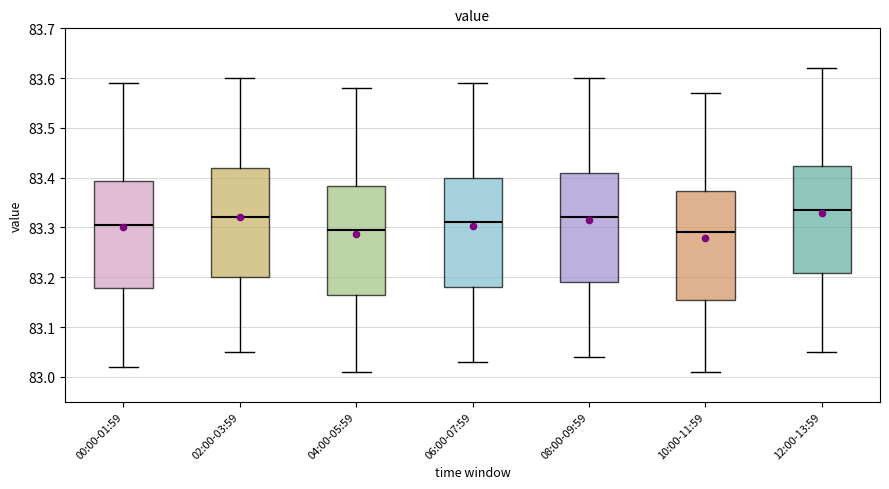

Where does the lower whisker of the box for 08:00-09:59 end on the y-axis? The values are not printed on the chart, so give them approximately, as read against the axis.

83.04